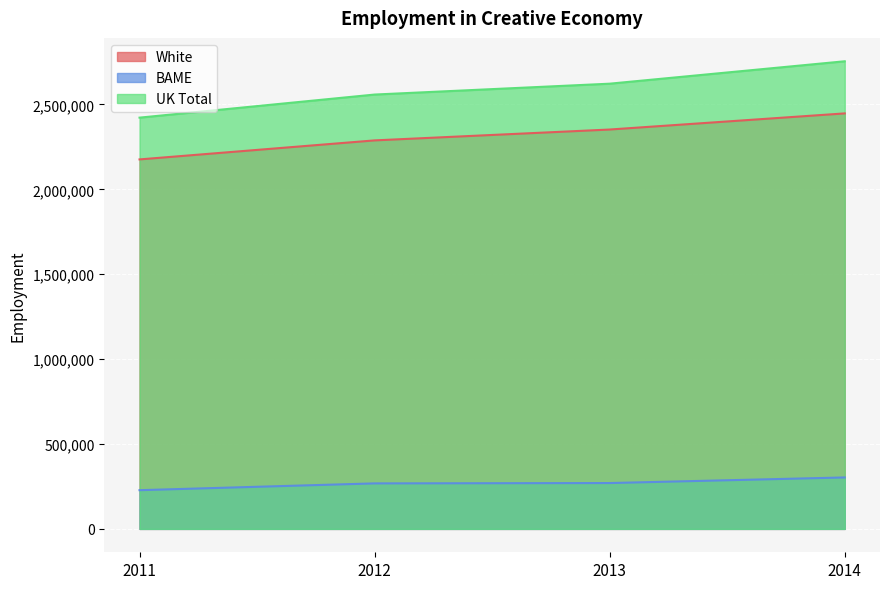

True or false: White and BAME intersect in this chart.

False